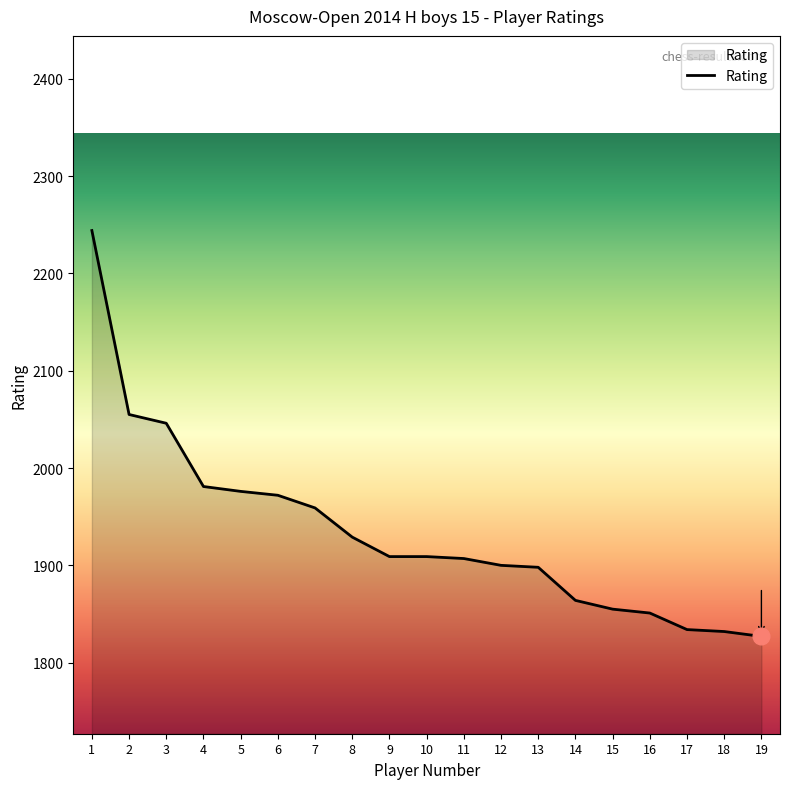

Where does the data first go above 1909?

1